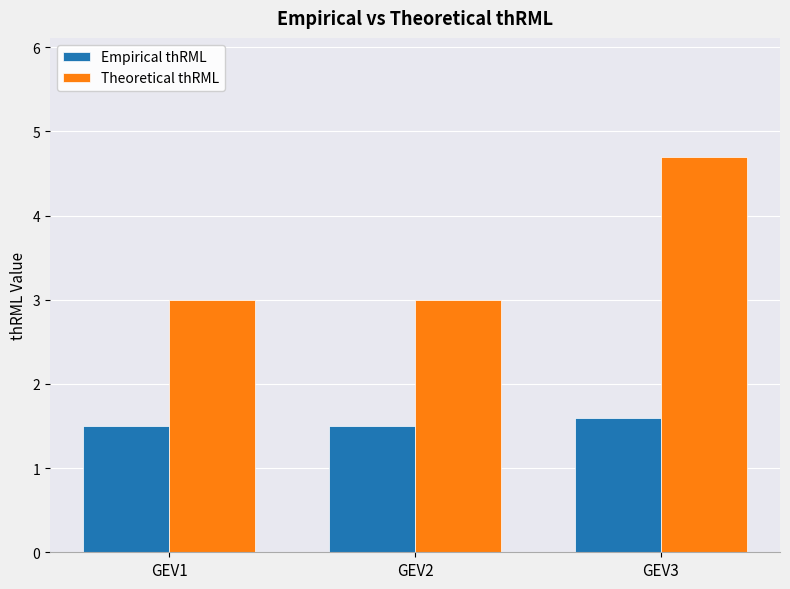

What is the minimum value for Empirical thRML?

1.5